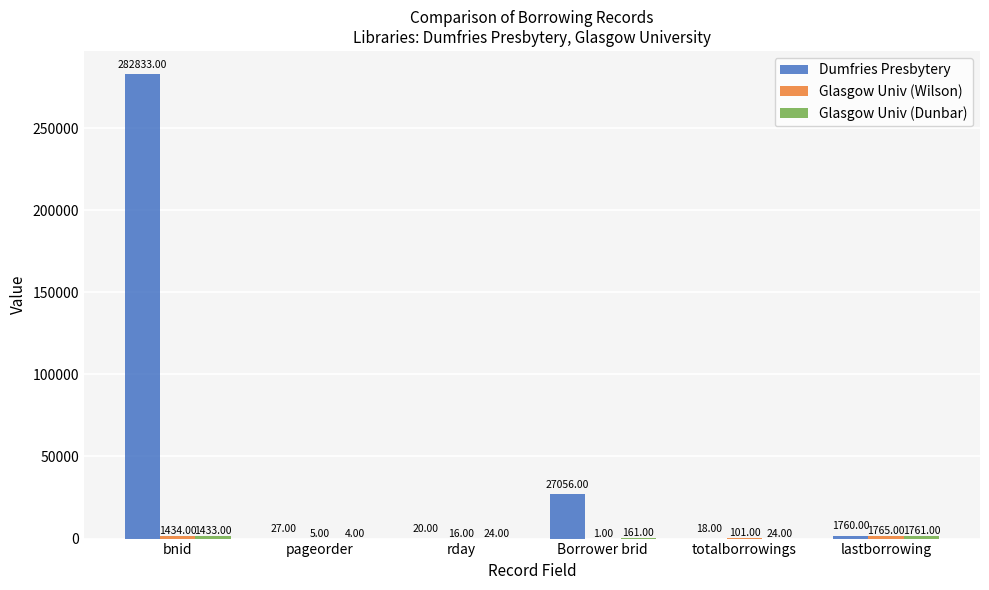

Which series changed the most between bnid and totalborrowings?

Dumfries Presbytery